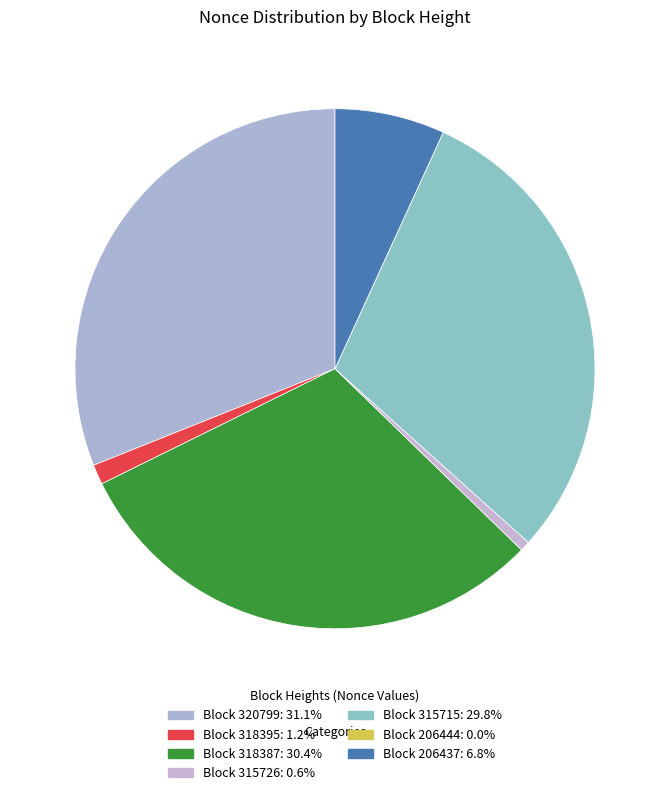

Which slice is the smallest?

206444